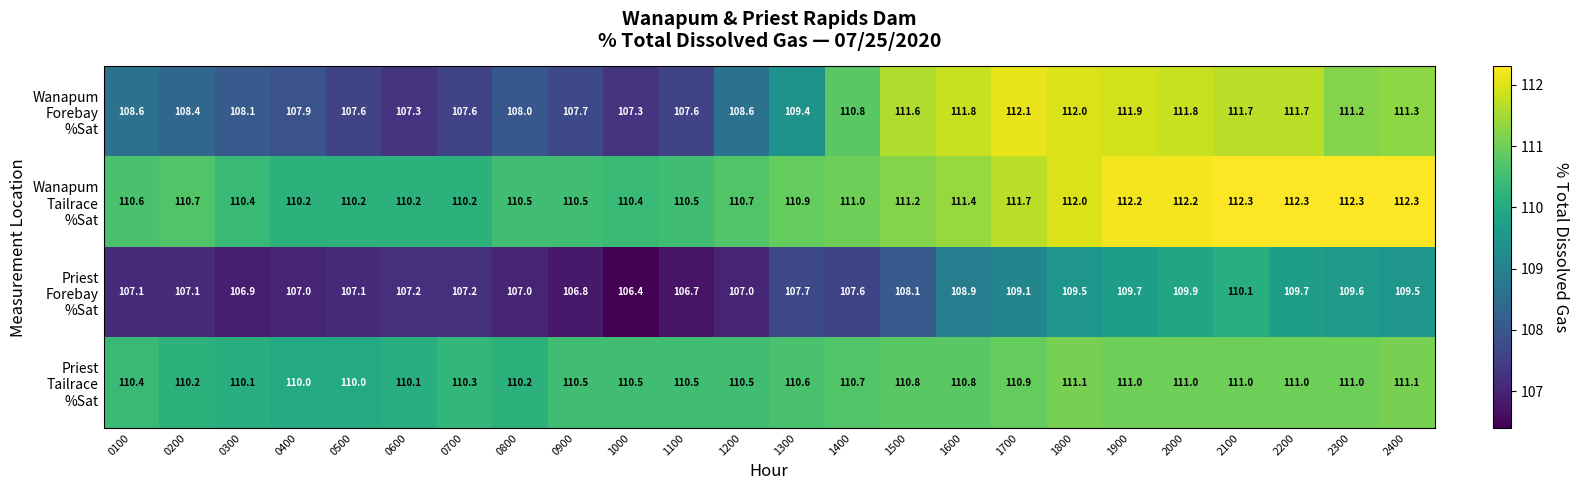

What is the maximum value shown in the chart?

112.3